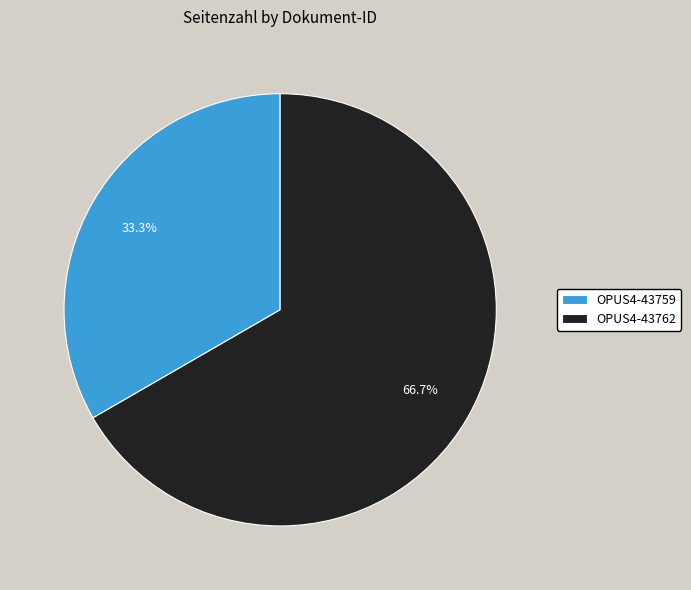

Does OPUS4-43759 represent more than half of the total?

No